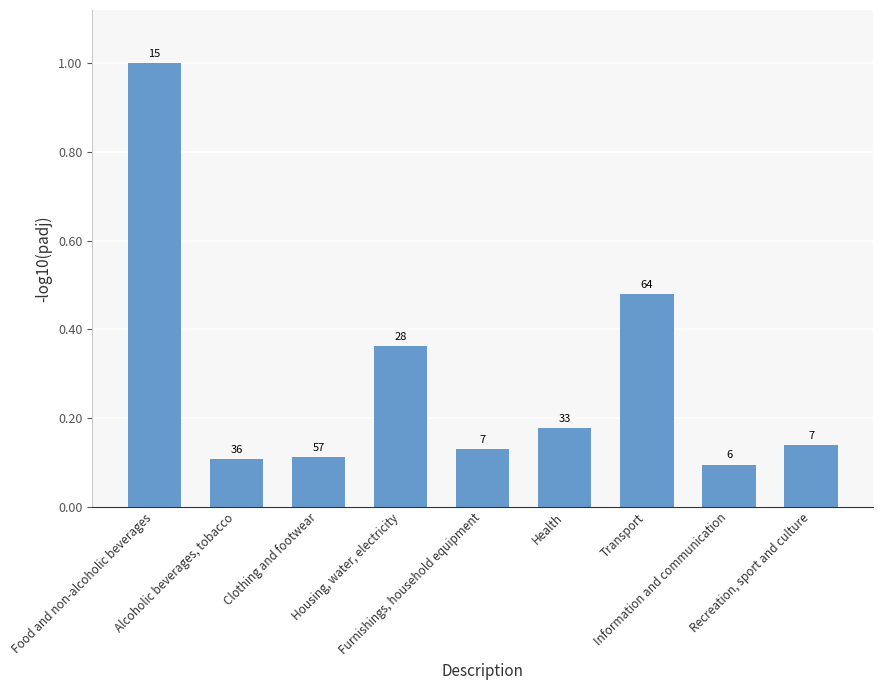

What is the value of the 7th bar from the left?

0.5